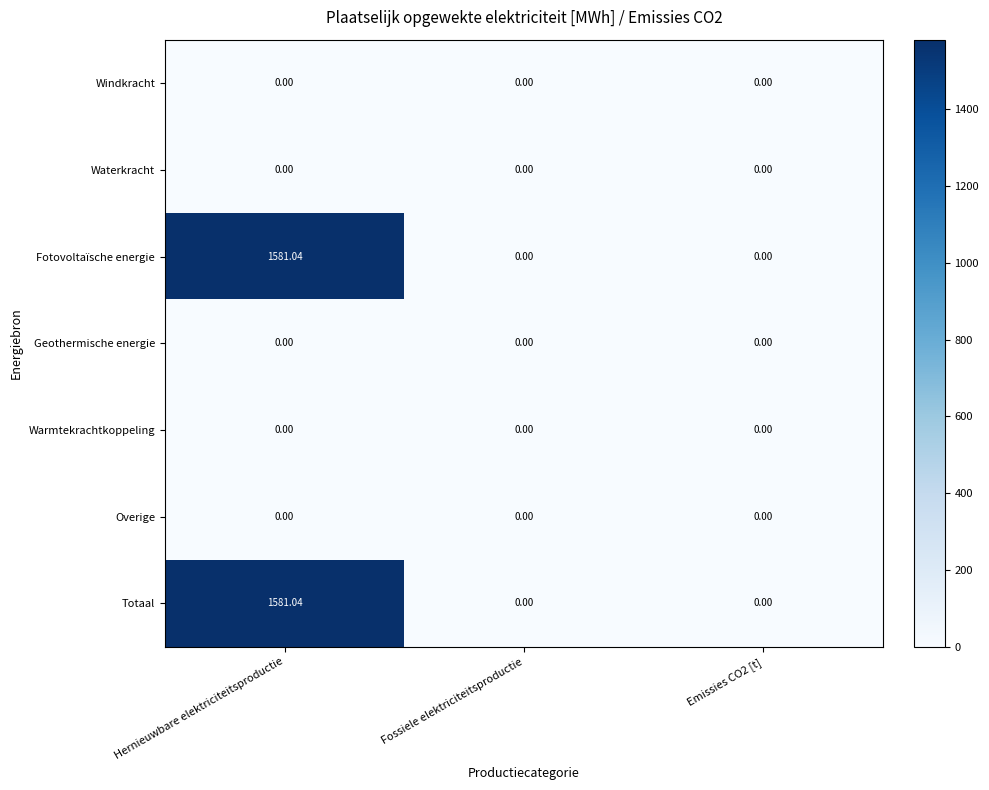

At which category is the sum across all series the highest?

Hernieuwbare elektriciteitsproductie